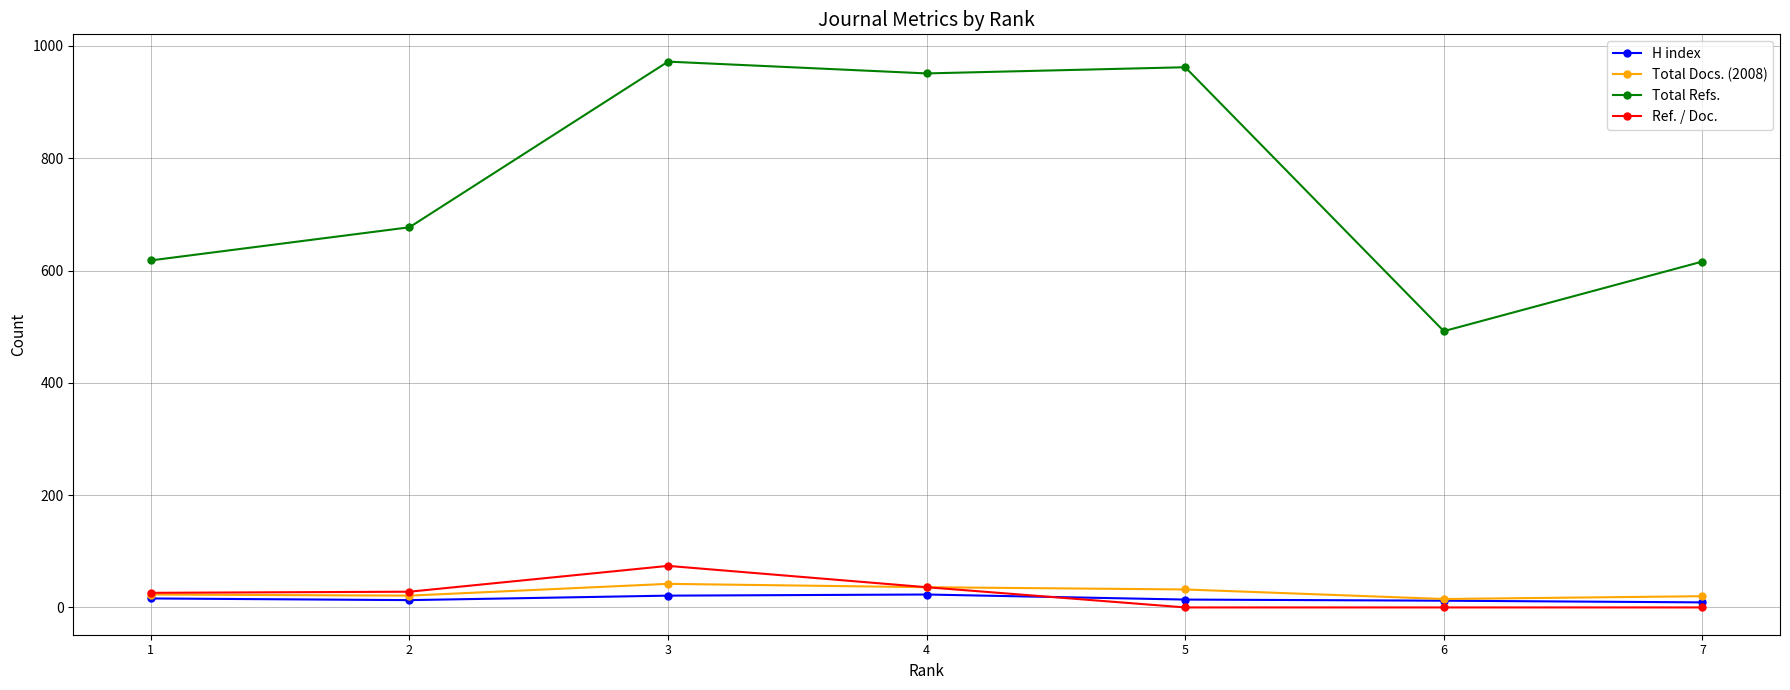

Is the value of Total Refs. at 4 greater than the value of H index at 4?

Yes